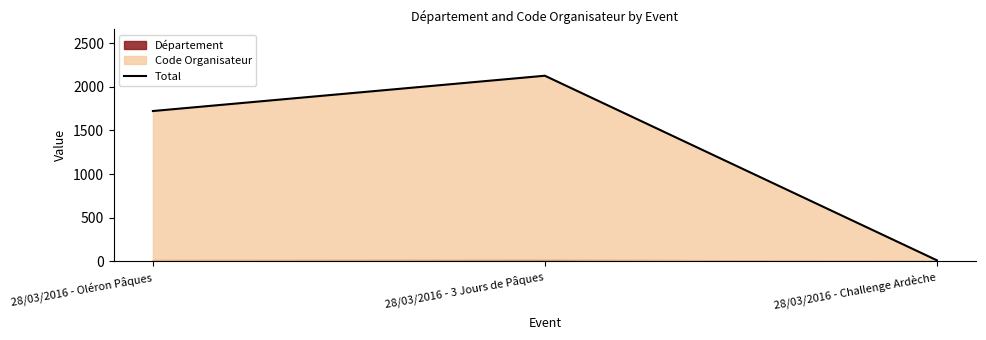

Is it true that the value at 28/03/2016 - Challenge Ardèche is 6?

False